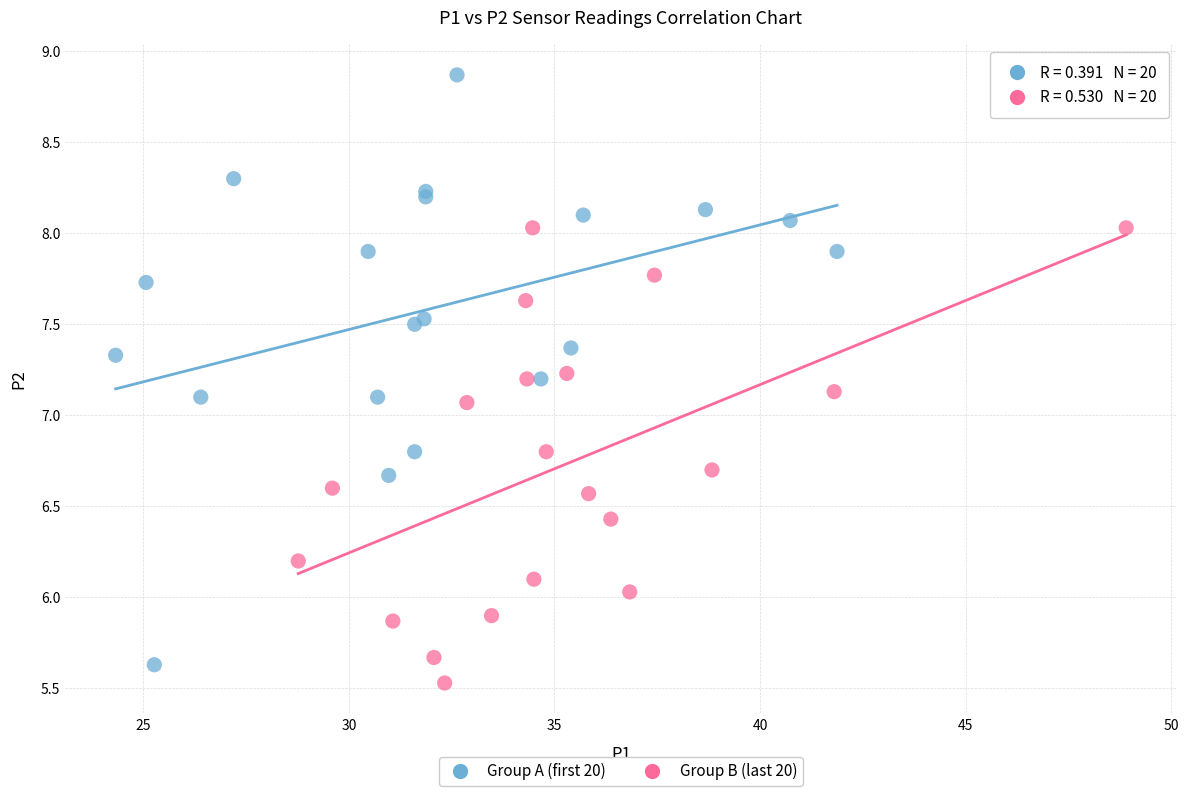

Which series has the largest Y range (max minus min)?

Group A (first 20)